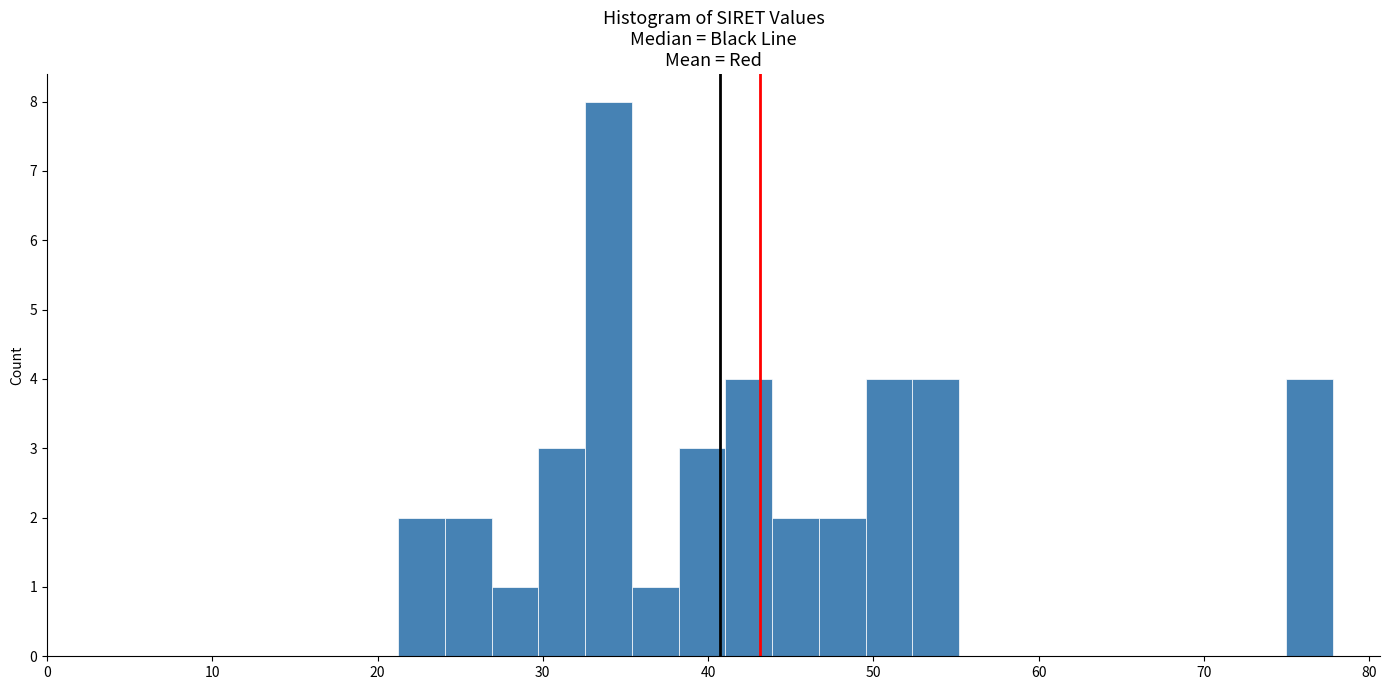

Around what value on the x-axis is the tallest bar? Give the approximate position of its centre, as read against the axis.

34